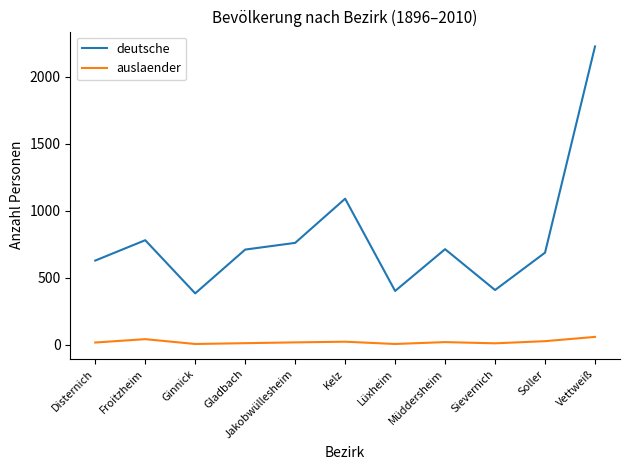

What are all the series names shown in the legend?

deutsche, auslaender